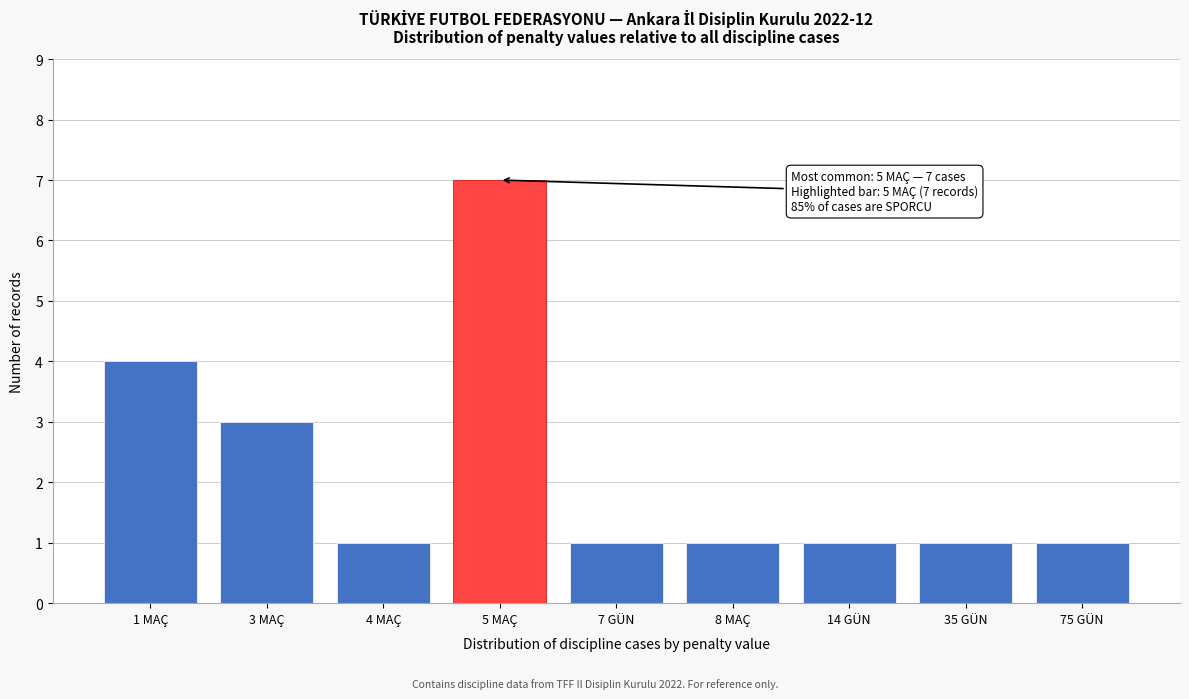

Reading left to right, extract all data points from this chart.

1 MAÇ=4	3 MAÇ=3	4 MAÇ=1	5 MAÇ=7	7 GÜN=1	8 MAÇ=1	14 GÜN=1	35 GÜN=1	75 GÜN=1